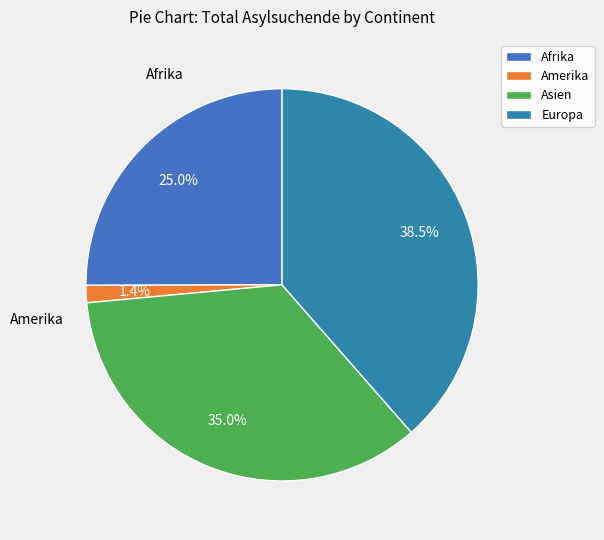

Between Amerika and Asien, which is larger?

Asien